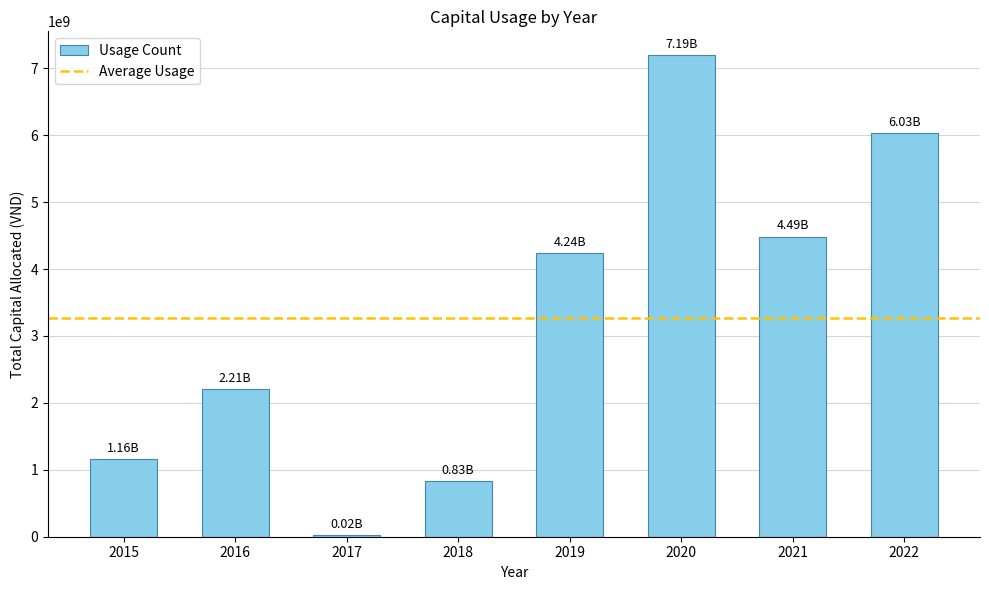

What is the change in value from 2015 to 2020?

+6036325000